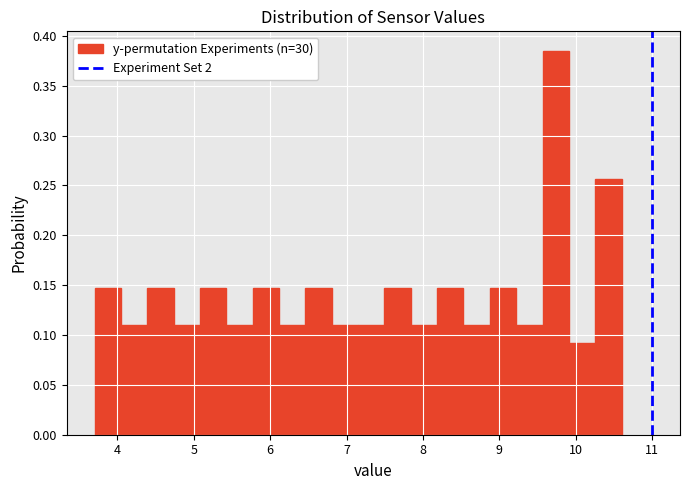

Around what value on the x-axis is the tallest bar? Give the approximate position of its centre, as read against the axis.

9.7